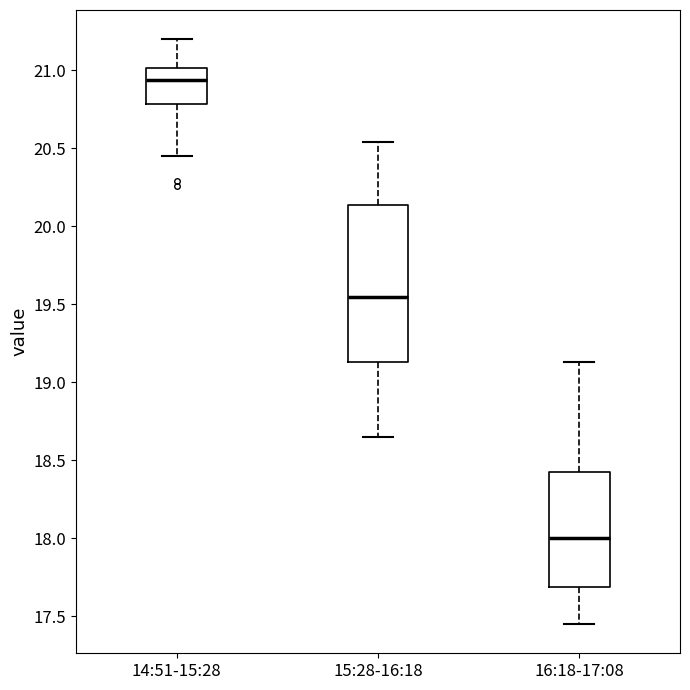

Reading left to right, read every box against the y-axis: the position of its median line, the range the box covers, and the ends of its whiskers. The values are not printed on the chart, so give them approximately, as read against the axis.

14:51-15:28: median 20.95, box 20.80 to 21.00, whiskers 20.45 to 21.20
15:28-16:18: median 19.55, box 19.15 to 20.15, whiskers 18.65 to 20.55
16:18-17:08: median 18.00, box 17.70 to 18.45, whiskers 17.45 to 19.15